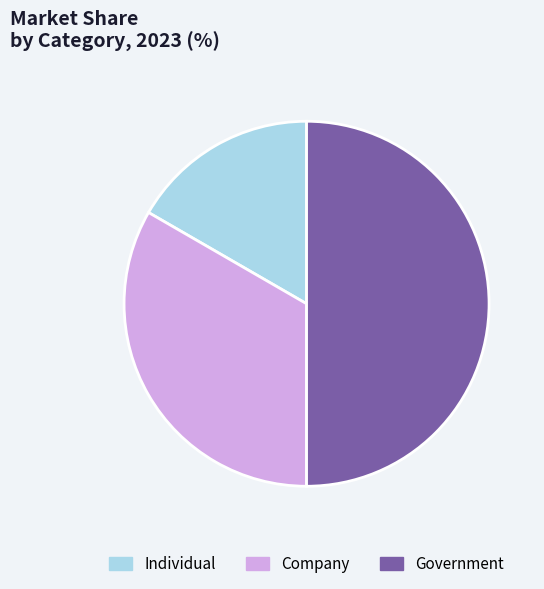

How many slices are in this pie chart?

3